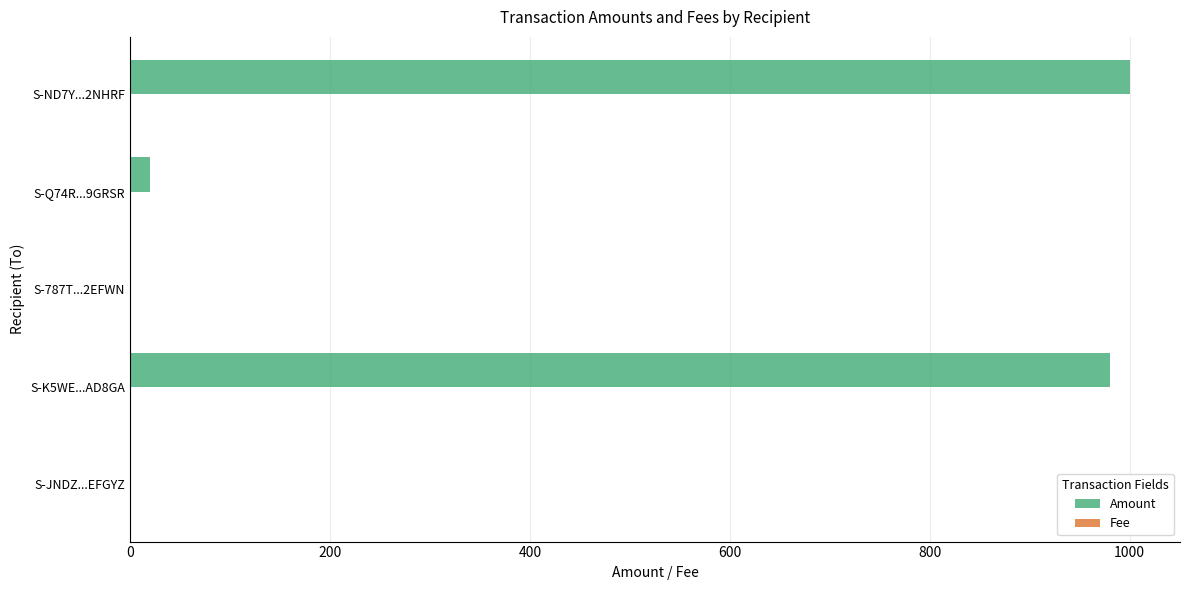

What is the highest value of the Amount series?

1000.3